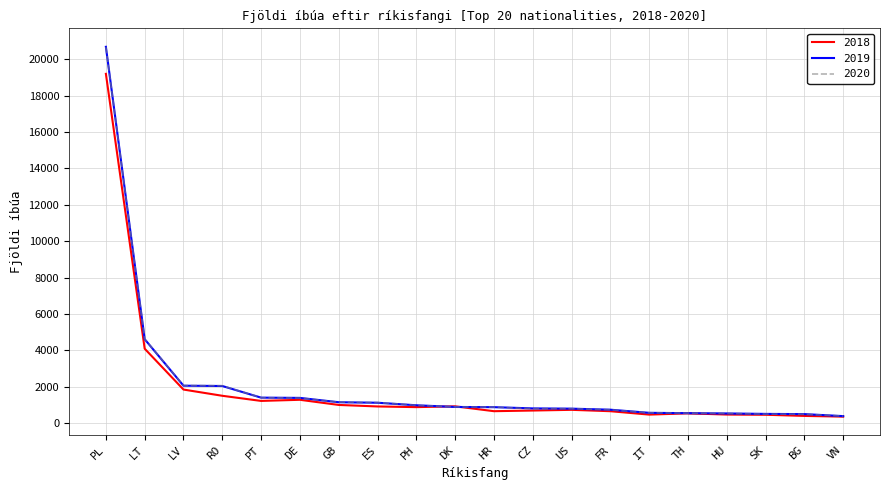

Which series has the largest range (max minus min)?

2019